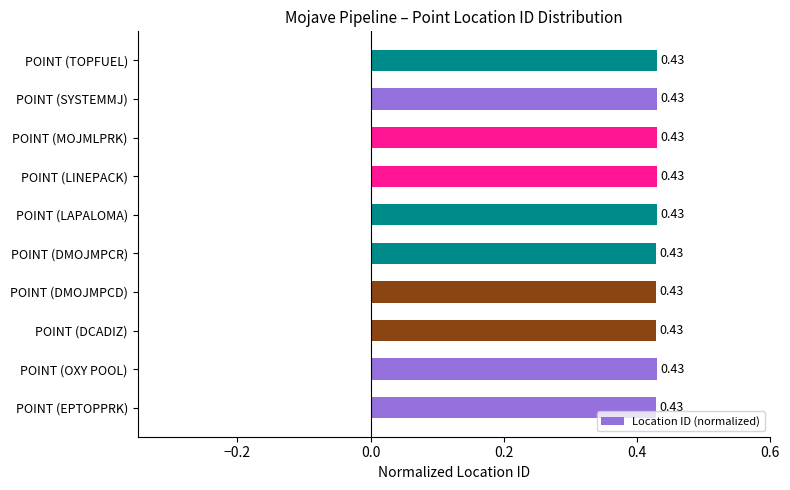

What is the sum of the values at POINT (MOJMLPRK) and POINT (DMOJMPCD)?

0.9